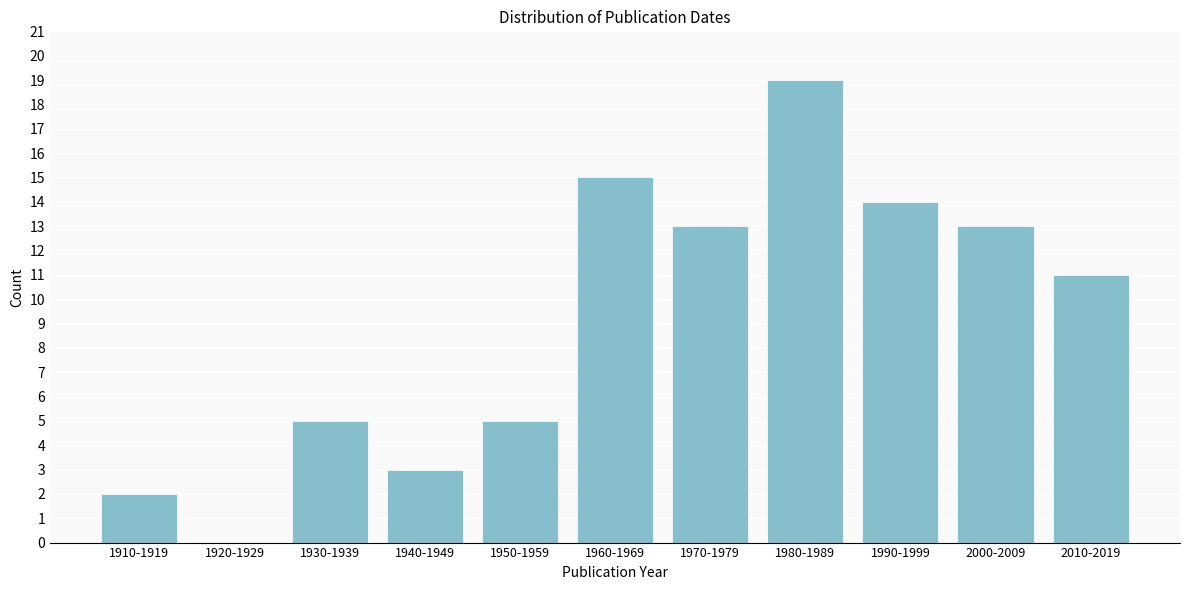

Reading right to left, what are all the values shown in this chart?

2010-2019=11	2000-2009=13	1990-1999=14	1980-1989=19	1970-1979=13	1960-1969=15	1950-1959=5	1940-1949=3	1930-1939=5	1920-1929=0	1910-1919=2